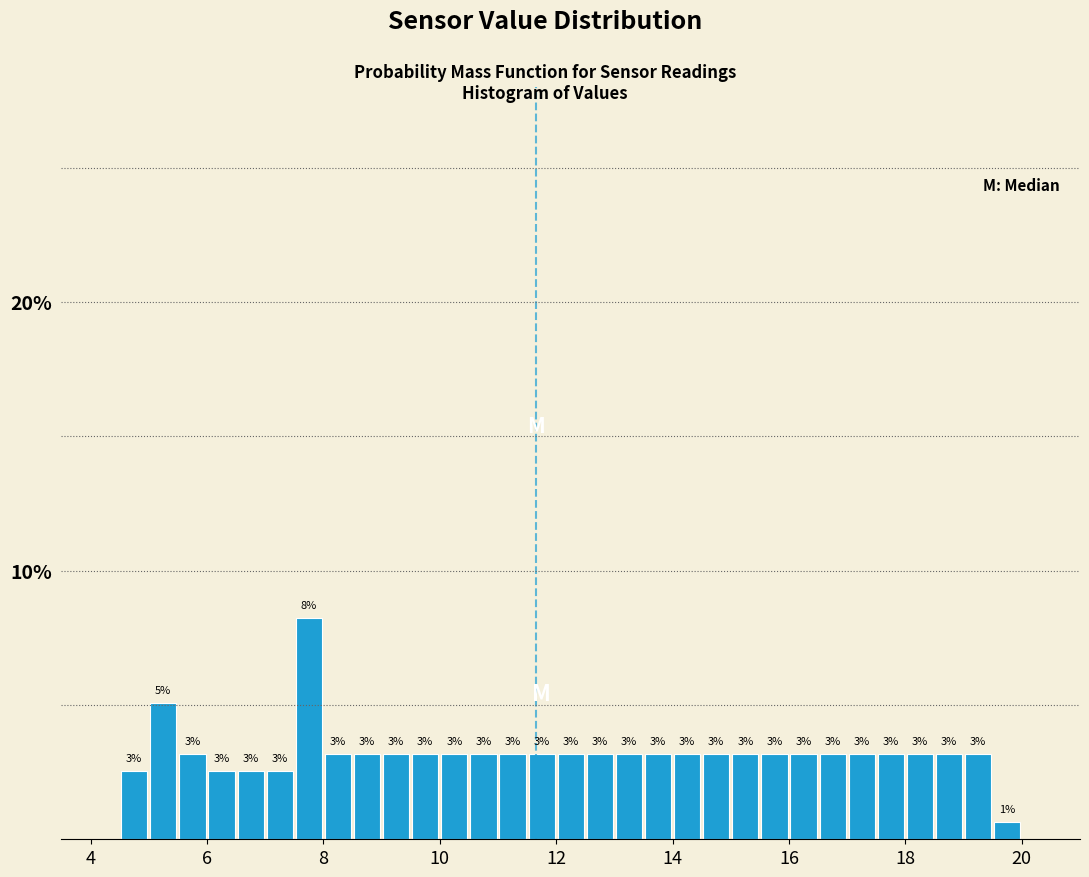

Read against the x-axis, roughly where is the centre of the tallest bar?

7.8